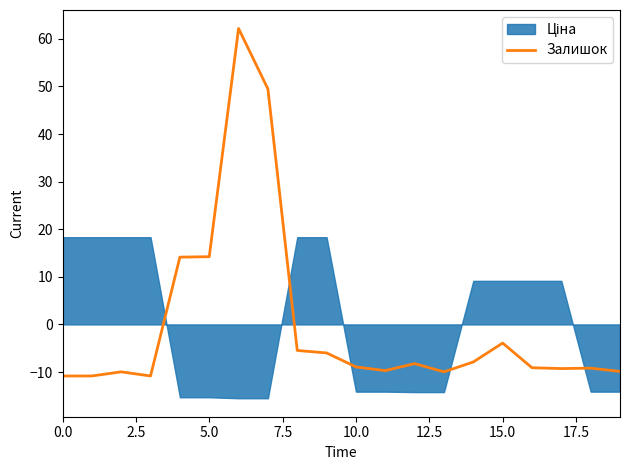

What is the minimum value shown in the chart?

-10.8